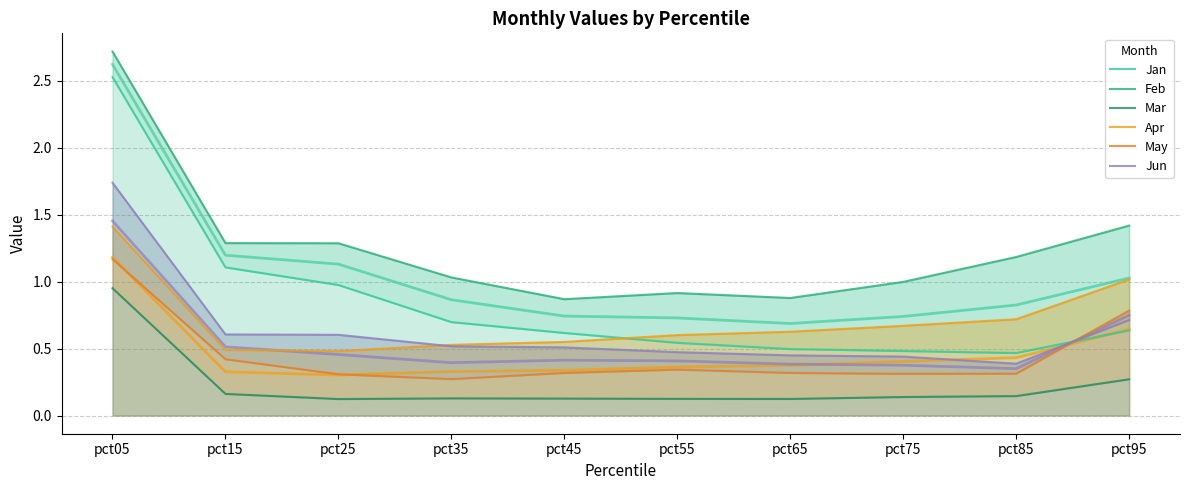

Rank the series at pct35 from highest to lowest value.

Feb, Jan, Apr, Jun, May, Mar